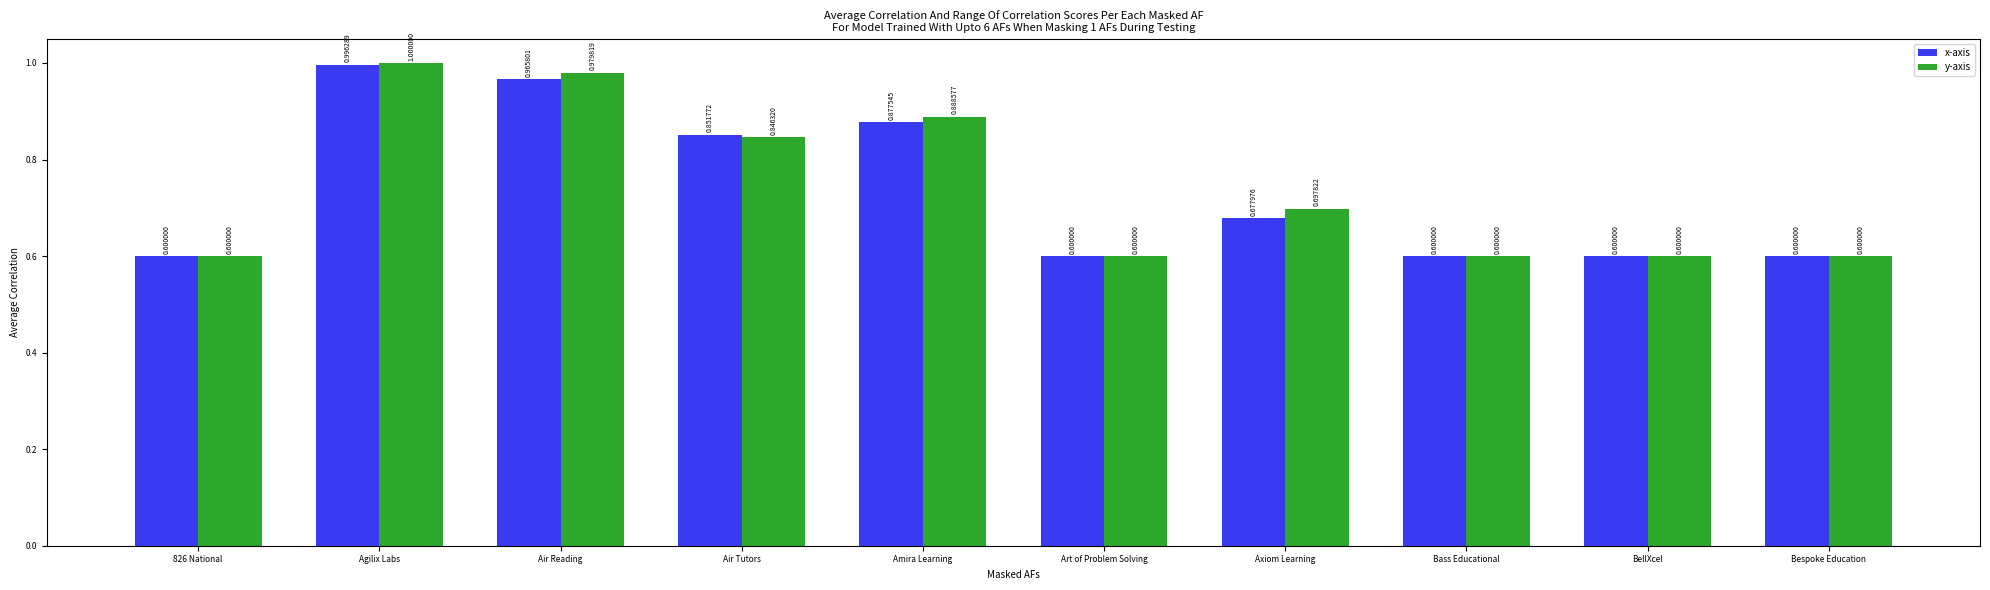

Which series has the largest total across all categories?

y-axis